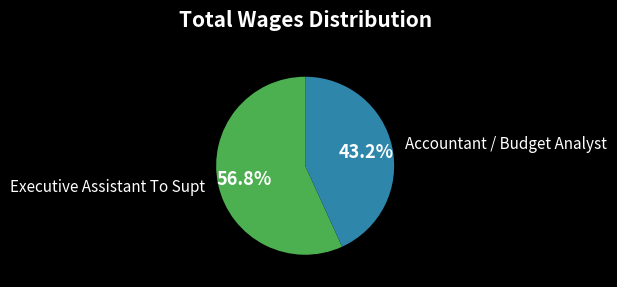

Is there any slice that represents more than half of the pie?

Yes